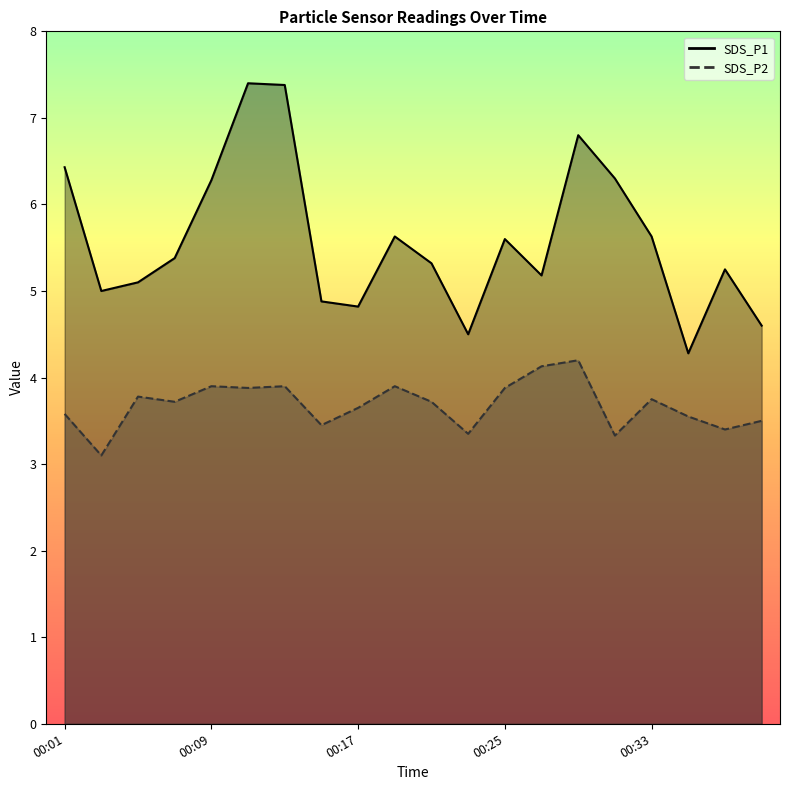

True or false: SDS_P2 and SDS_P1 intersect in this chart.

False